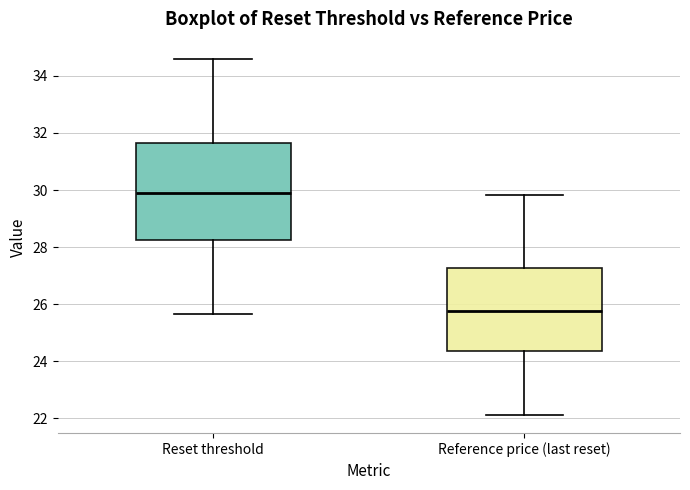

Which box is the tallest, from its lower edge to its upper edge?

Reset threshold